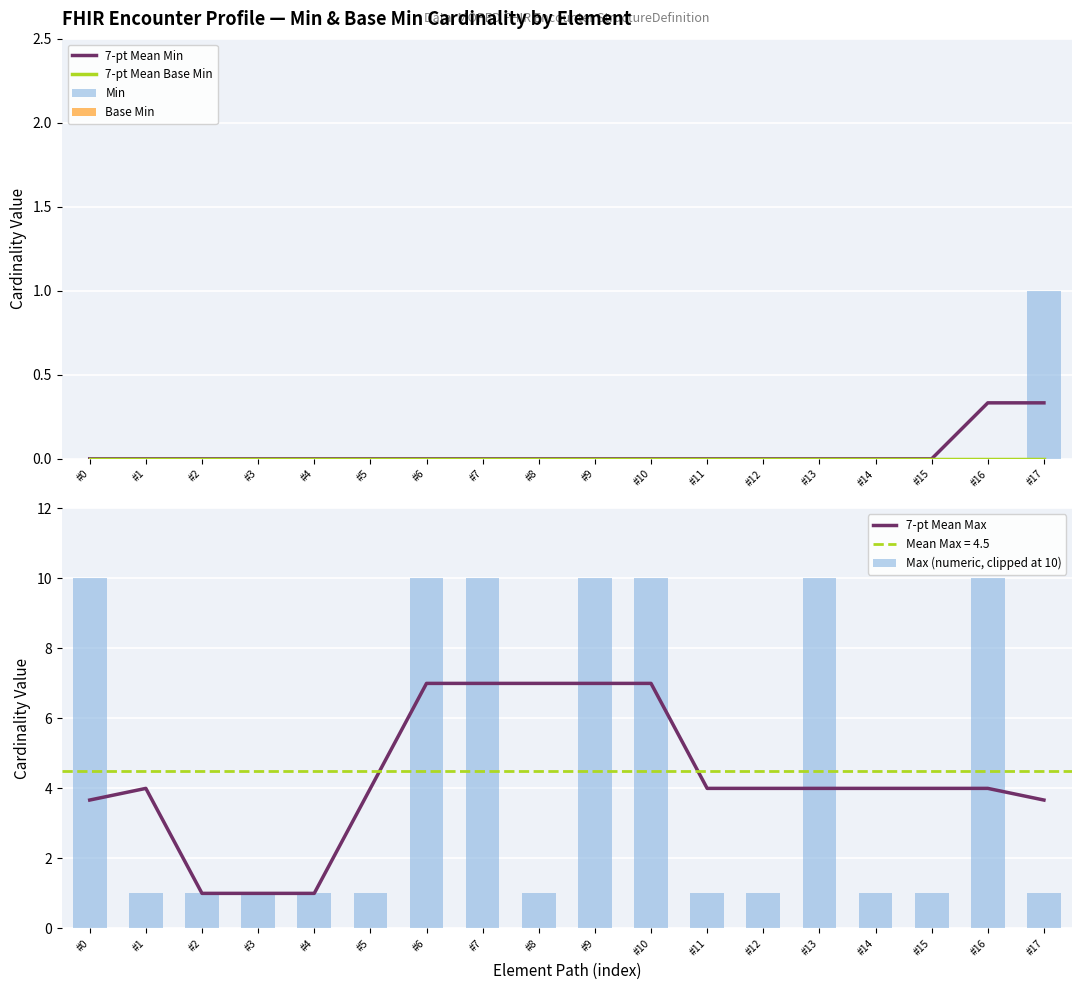

Between #0 and #3, which series saw the biggest shift?

Max (numeric, clipped at 10)